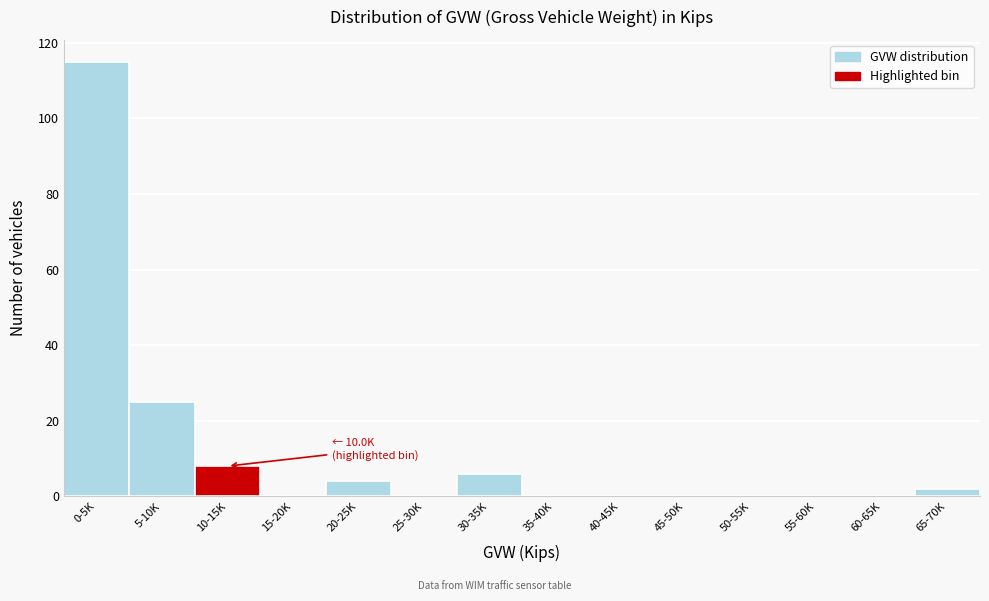

Reading left to right, what are all the values shown in this chart?

0-5K=115	5-10K=25	10-15K=8	15-20K=0	20-25K=4	25-30K=0	30-35K=6	35-40K=0	40-45K=0	45-50K=0	50-55K=0	55-60K=0	60-65K=0	65-70K=2